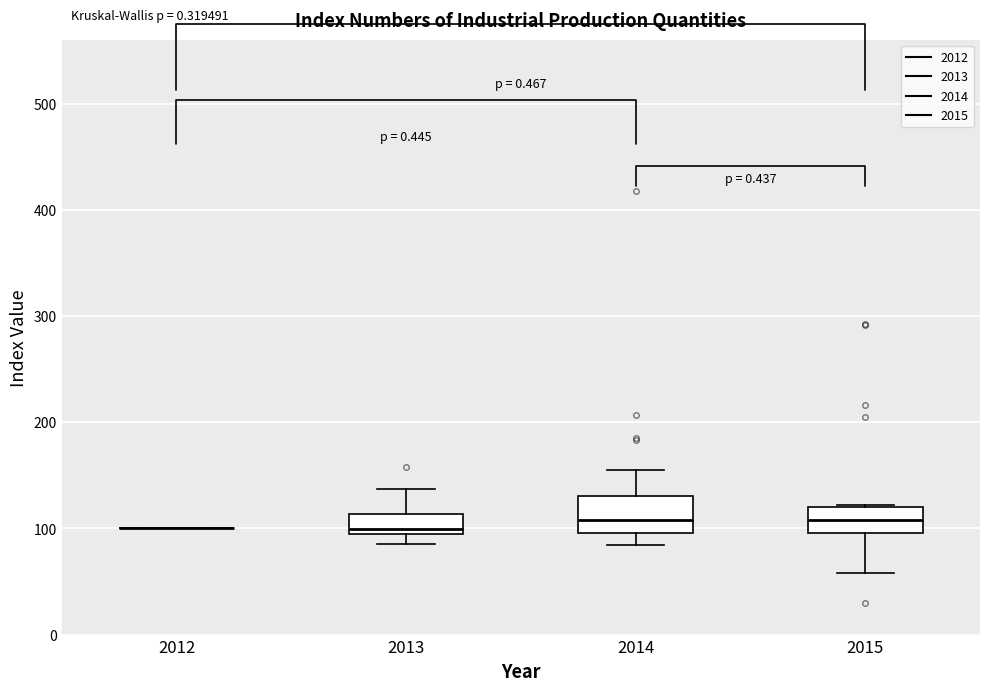

Reading left to right, transcribe this box plot: for each box, give where its median line is, the range the box spans, and where its two whiskers end, as read against the y-axis. The values are not printed on the chart, so give them approximately, as read against the axis.

2012: box collapsed to a line at 100, whiskers 100 to 100
2013: median 100, box 90 to 110, whiskers 90 (just below the box's lower edge) to 140
2014: median 110, box 100 to 130, whiskers 80 to 160
2015: median 110, box 100 to 120, whiskers 60 to 120